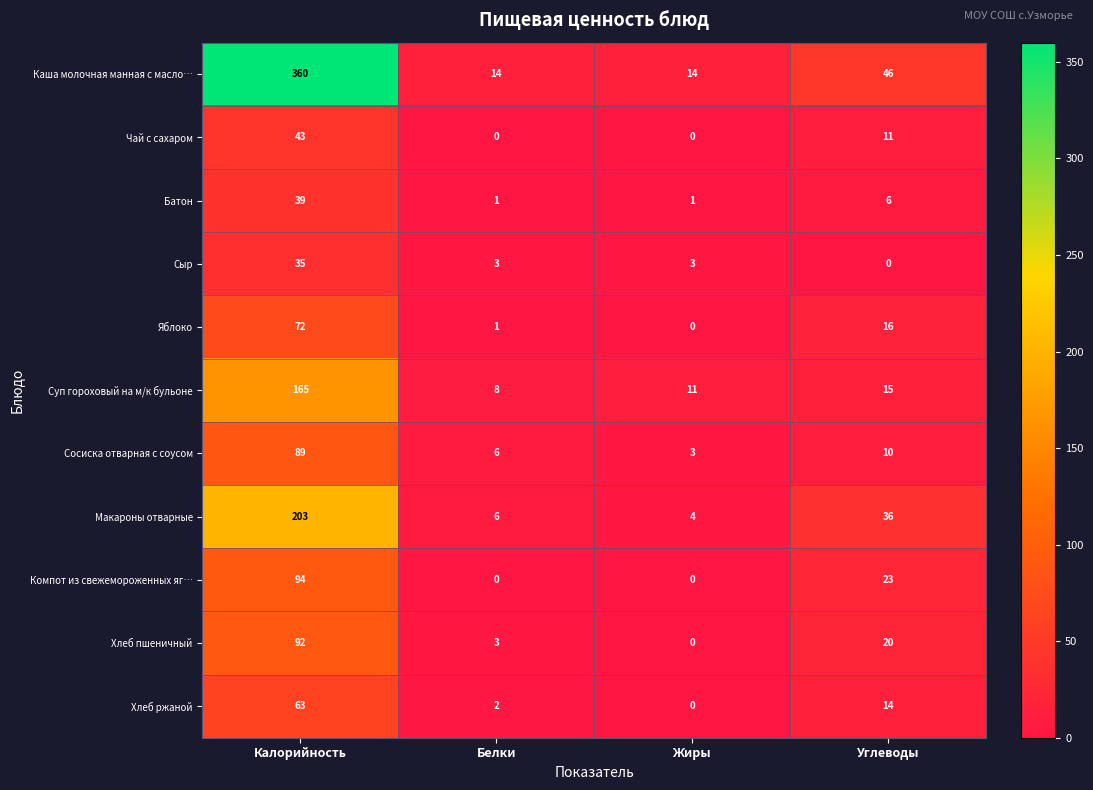

What is the spread (max minus min) of values at Калорийность?

325